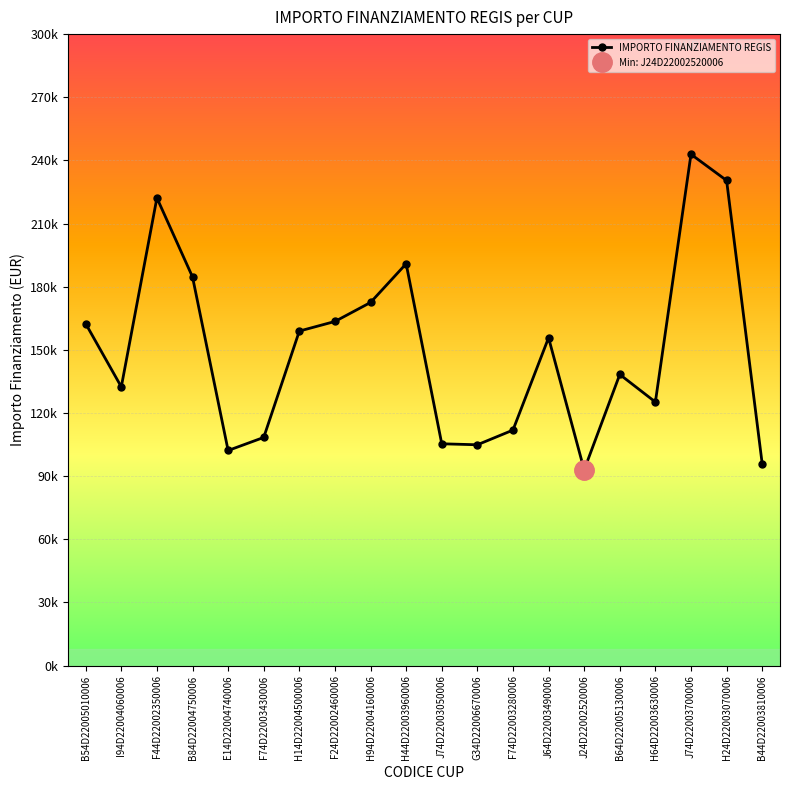

Where is the data nearest to the value 167947?

F24D22002460006